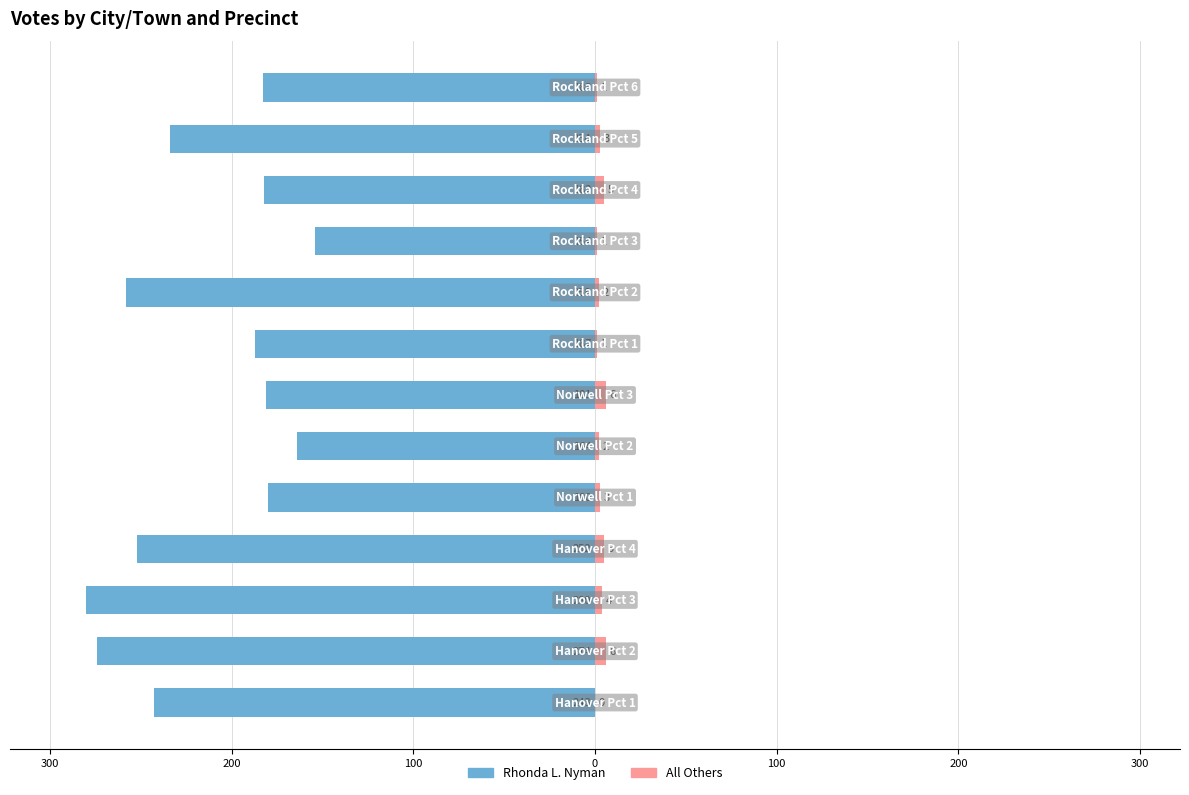

What are all the series names shown in the legend?

Rhonda L. Nyman, All Others